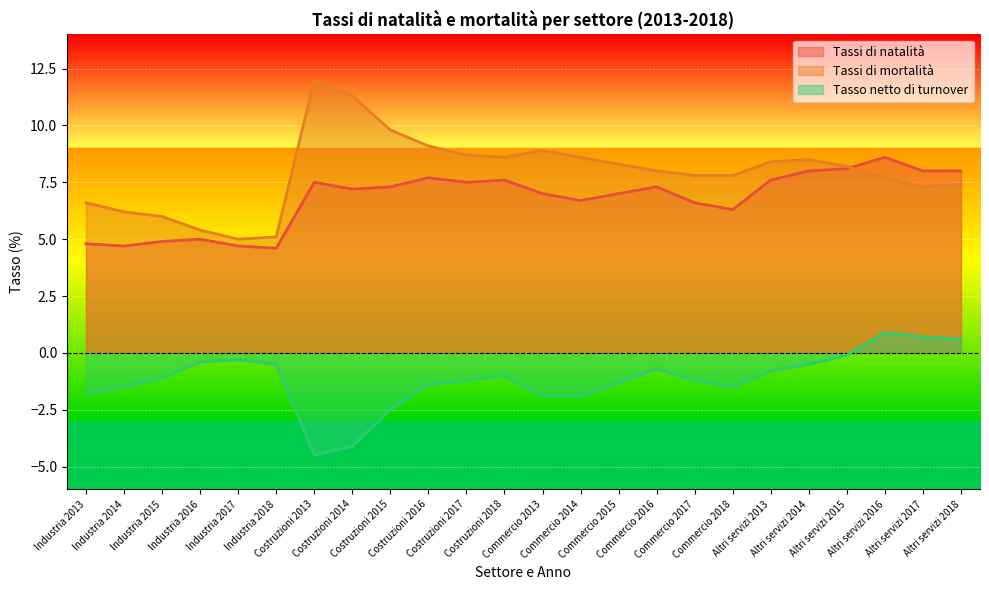

How many distinct data groups are displayed?

3